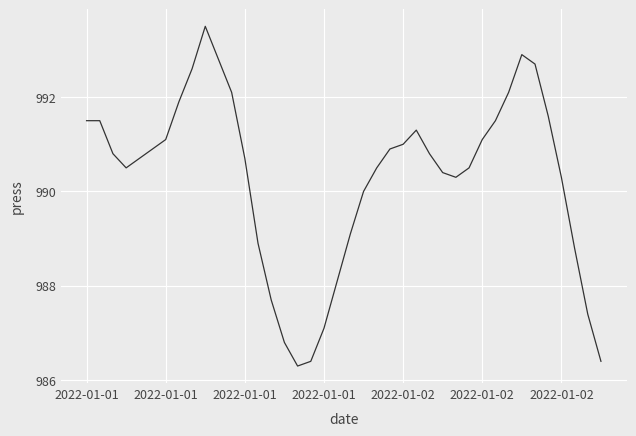

What is the greatest value displayed?

993.5